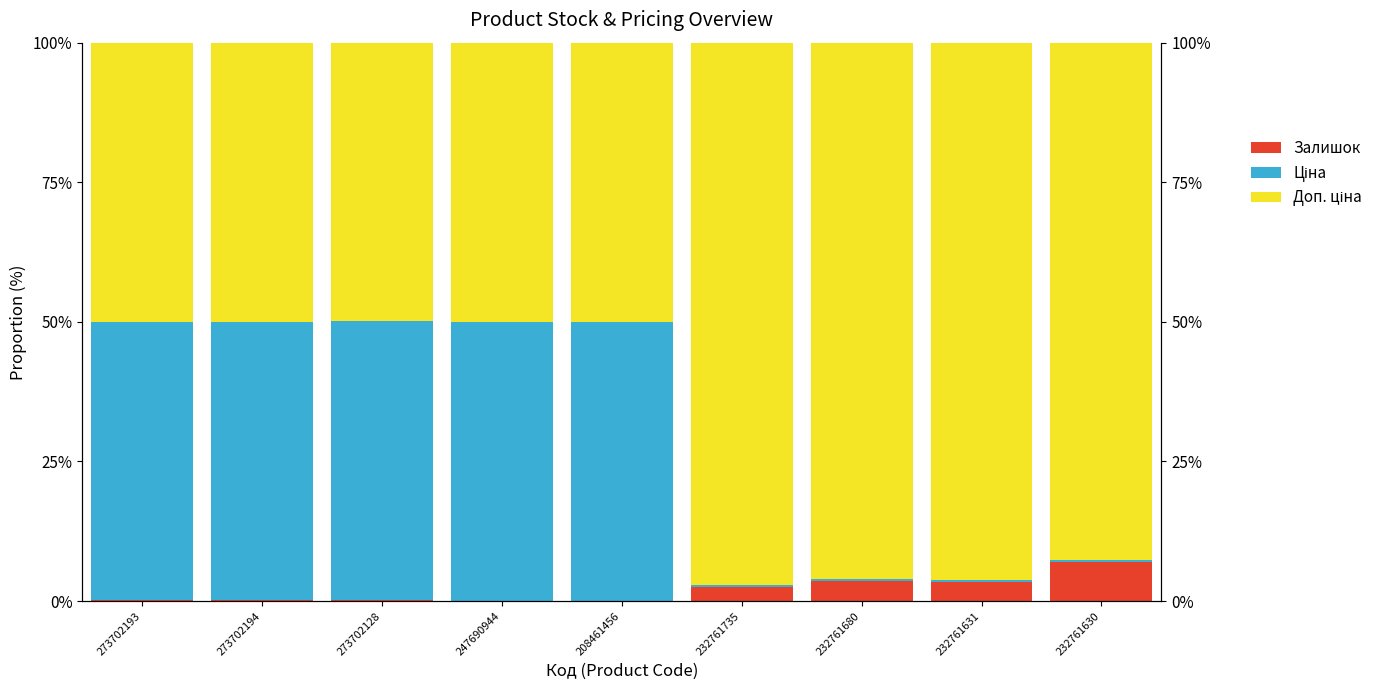

Which series has the largest range (max minus min)?

Ціна